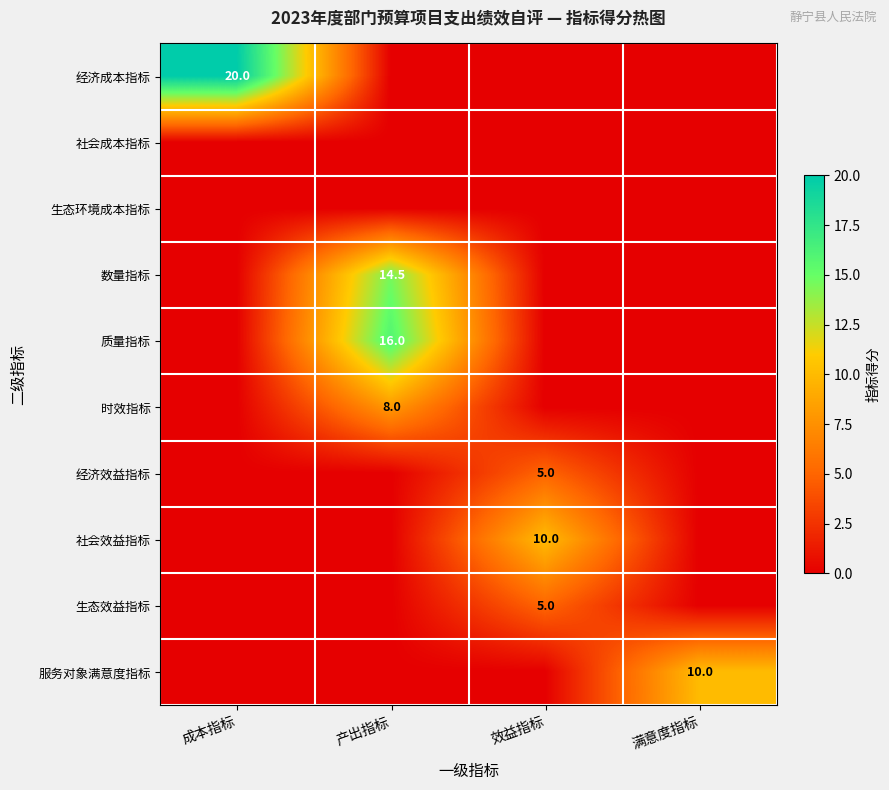

What is the total value across all series at 成本指标?

20.0